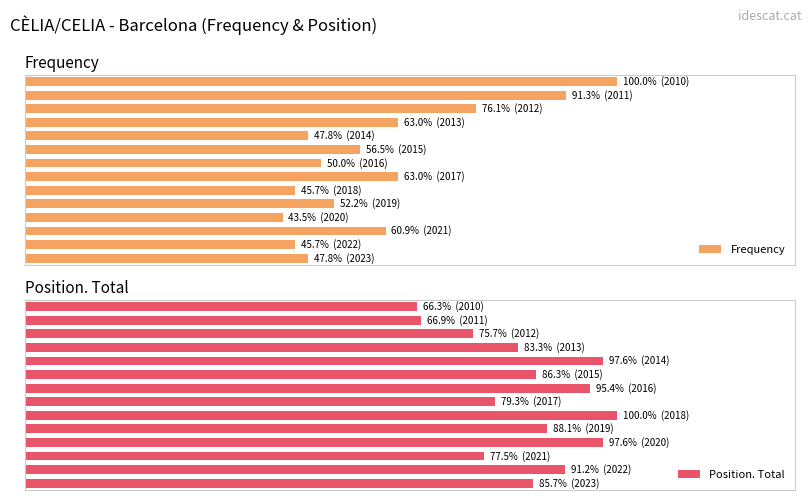

How many data points in Position. Total are above 86?

7